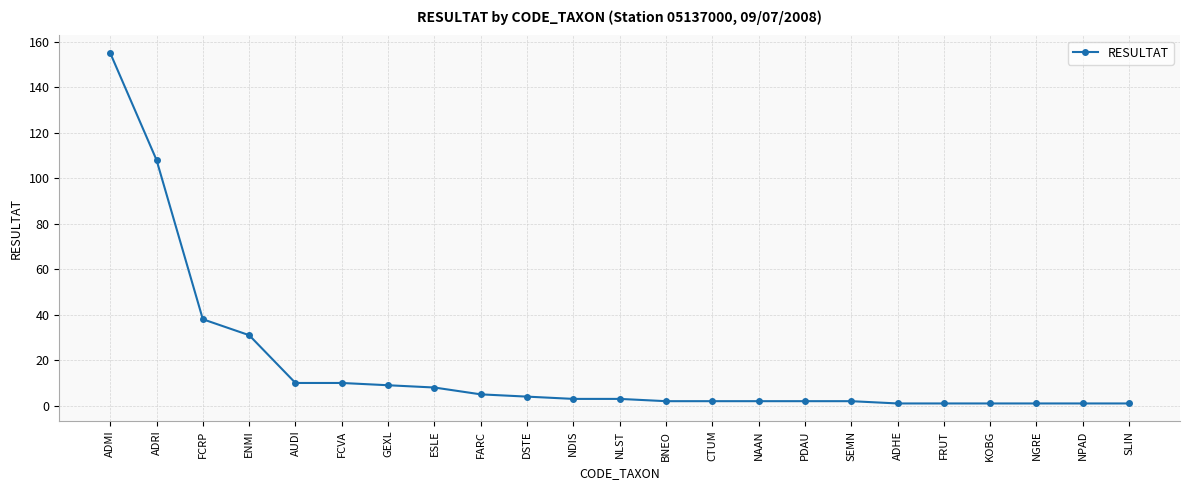

What is the minimum value shown in the chart?

1